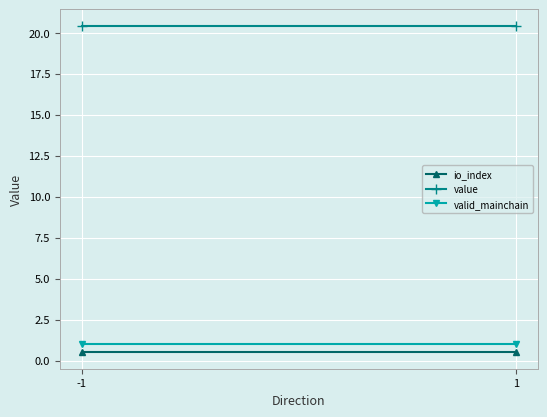

Is it true that valid_mainchain equals 0.4 at 1?

False